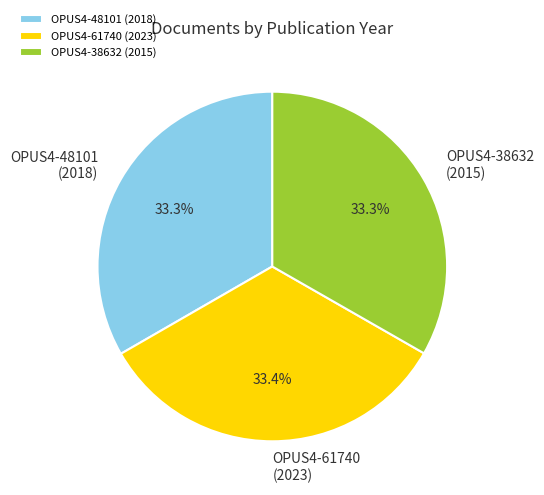

Combined, do OPUS4-61740 (2023) and OPUS4-38632 (2015) account for over 50%?

Yes